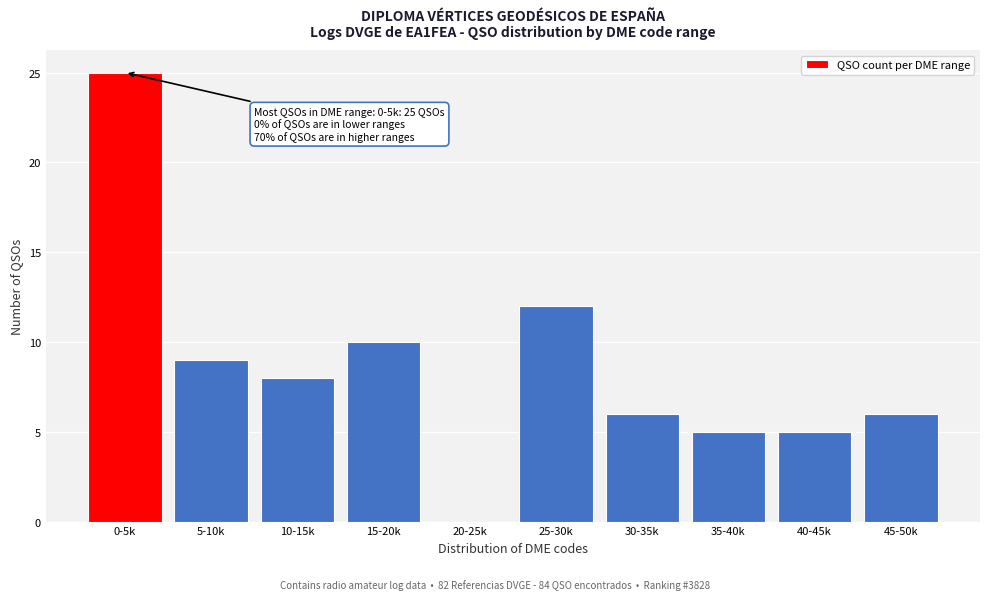

Reading left to right, extract all data points from this chart.

0-5k=25	5-10k=9	10-15k=8	15-20k=10	20-25k=0	25-30k=12	30-35k=6	35-40k=5	40-45k=5	45-50k=6